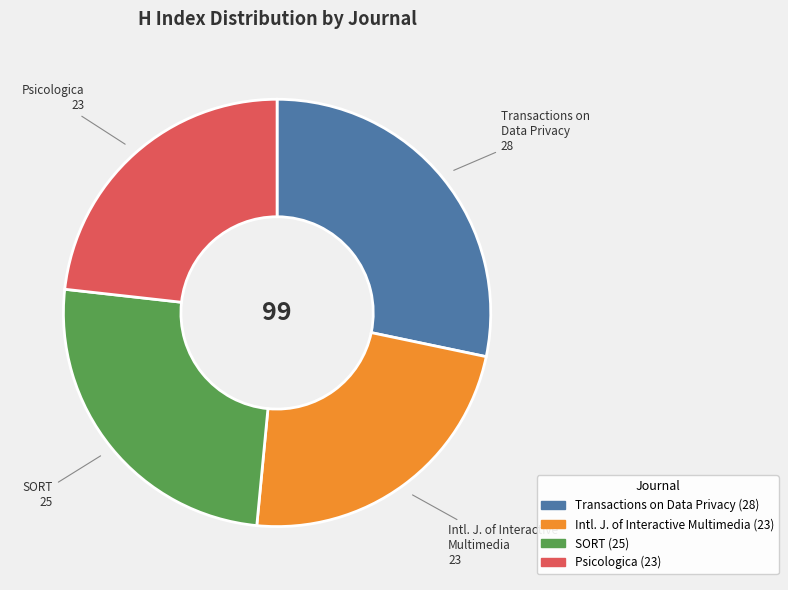

Does any single category account for the majority?

No